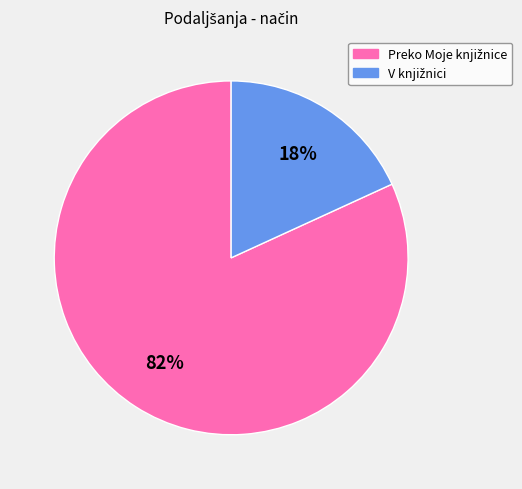

To the nearest percent, what is the difference between the largest and smallest slice percentages?

64%